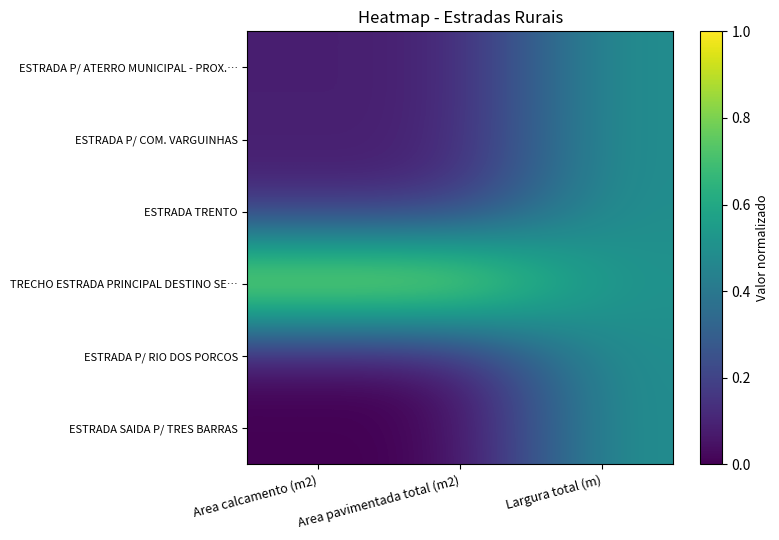

Which series has the largest total across all categories?

TRECHO ESTRADA PRINCIPAL DESTINO SE…